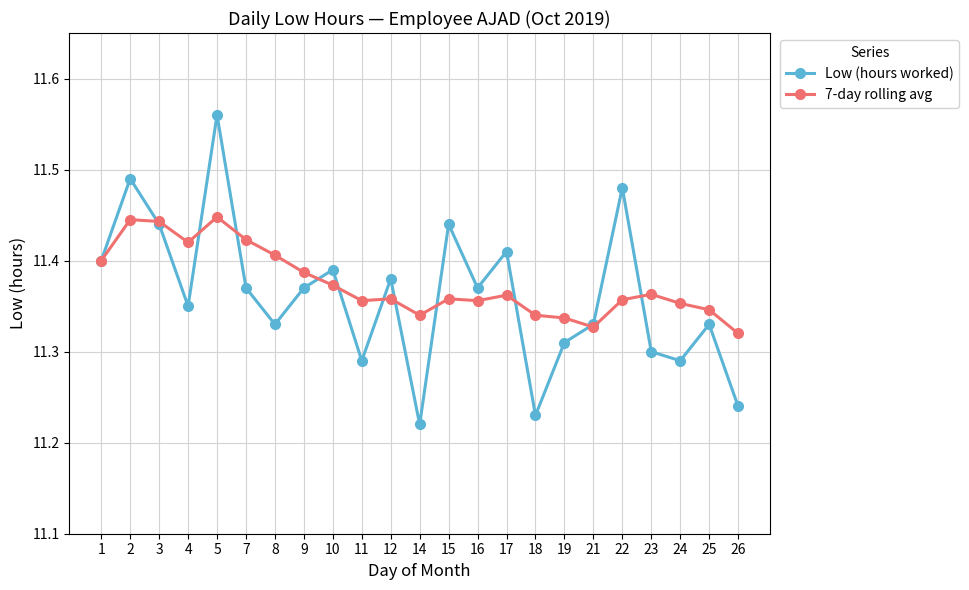

Which series changed the most between 2 and 15?

7-day rolling avg